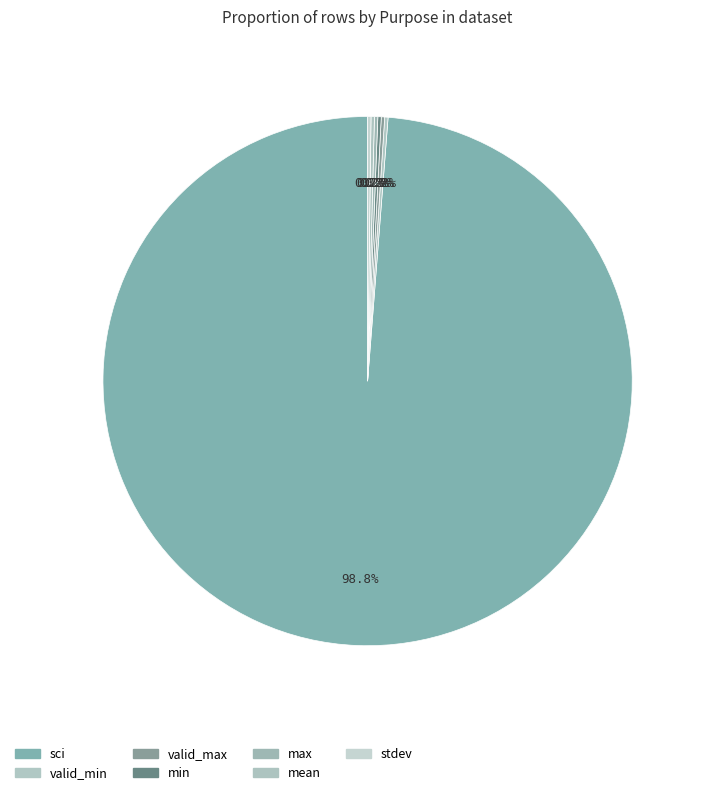

Is there a majority slice in this chart?

Yes